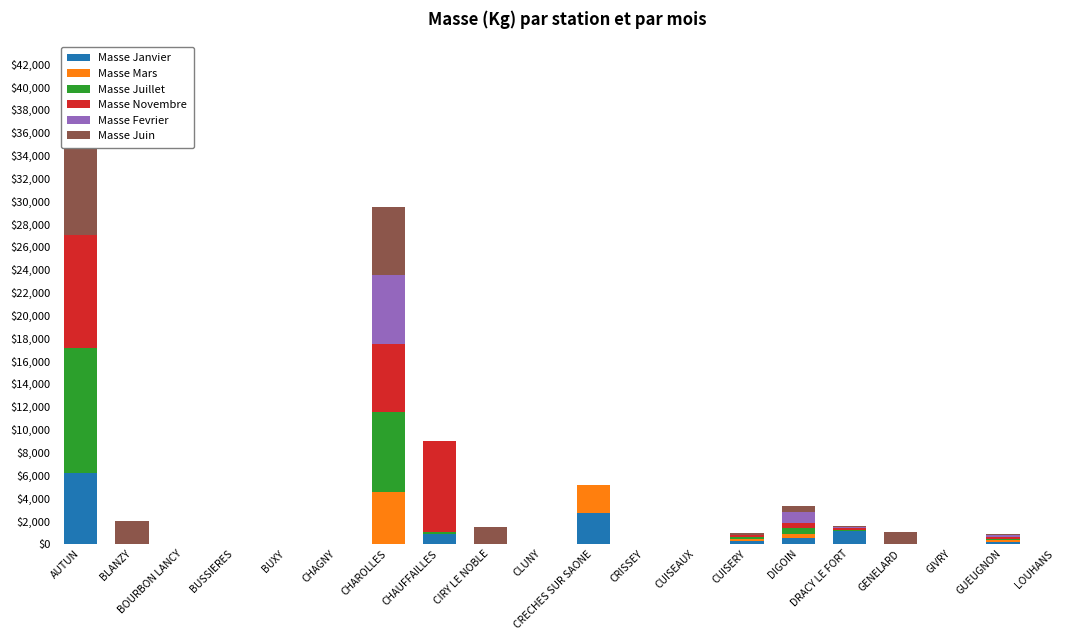

At how many categories does at least one series exceed 5757?

3